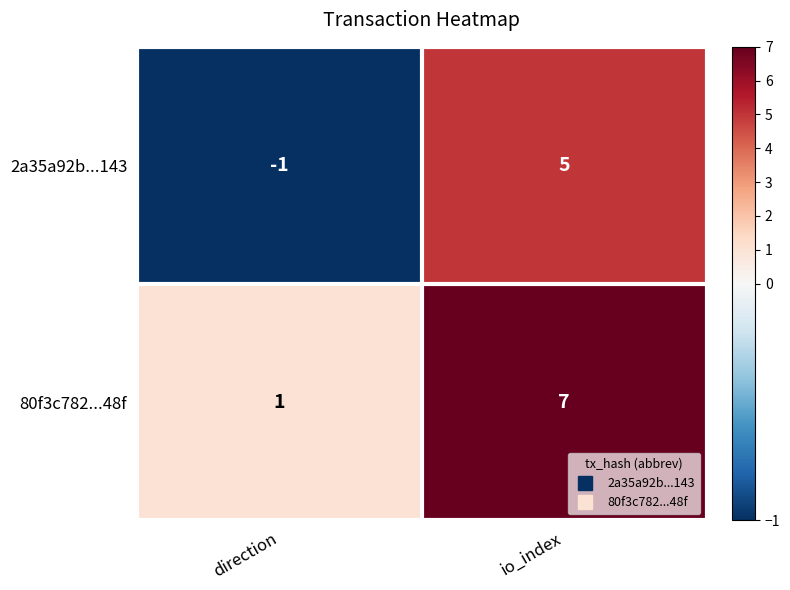

At which label is 80f3c782...48f closest to 4?

direction